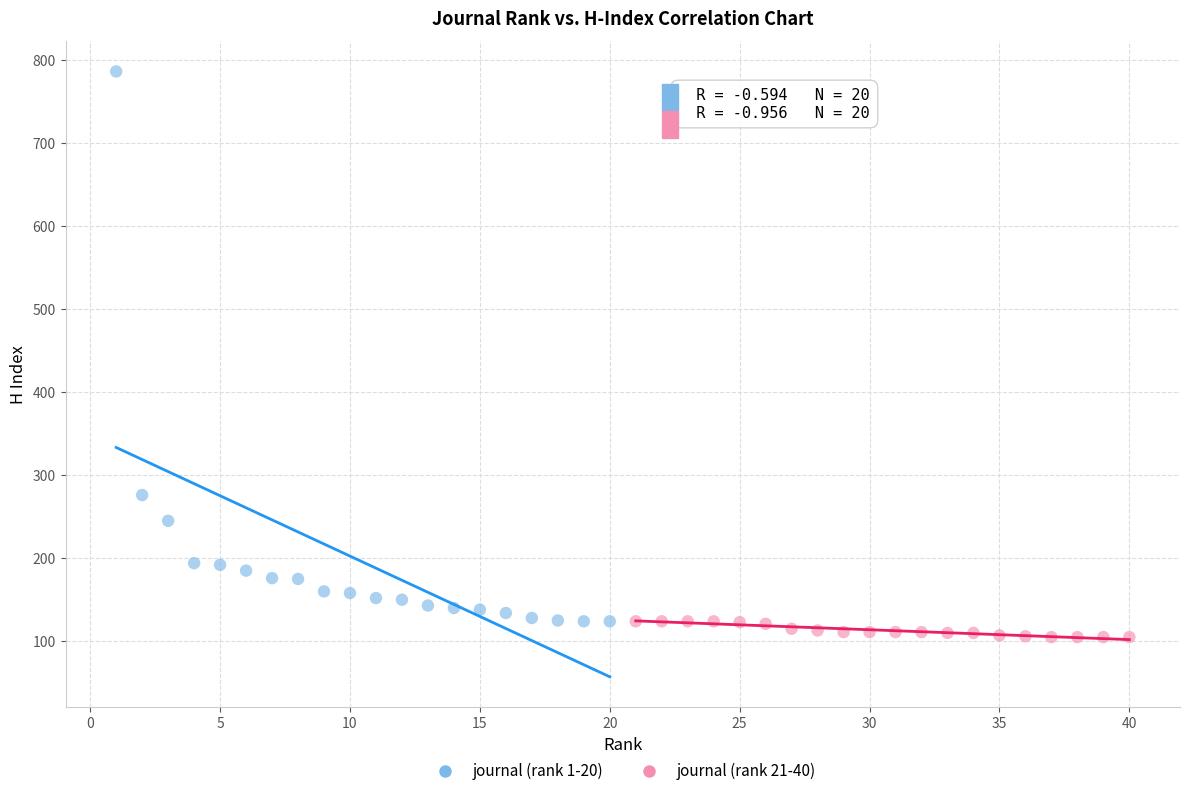

What are all the series names shown in the legend?

journal (rank 1-20), journal (rank 21-40)